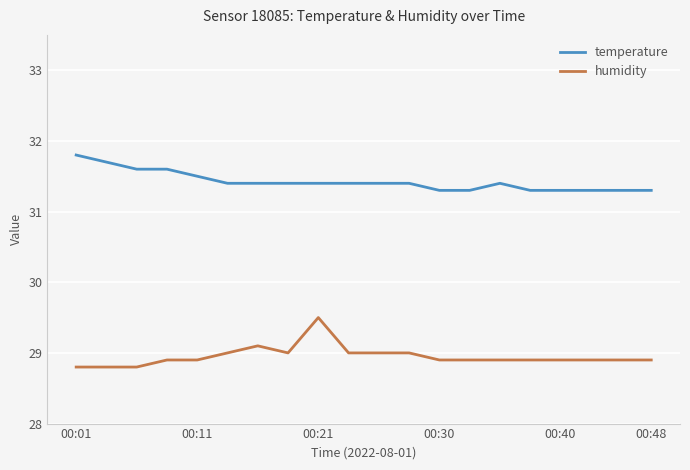

What is the greatest value displayed?

31.8